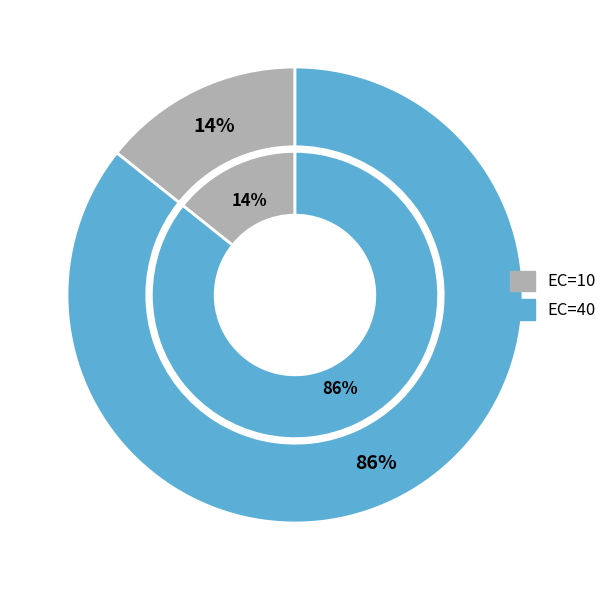

What percentage is the 10 slice, to the nearest percent?

14%